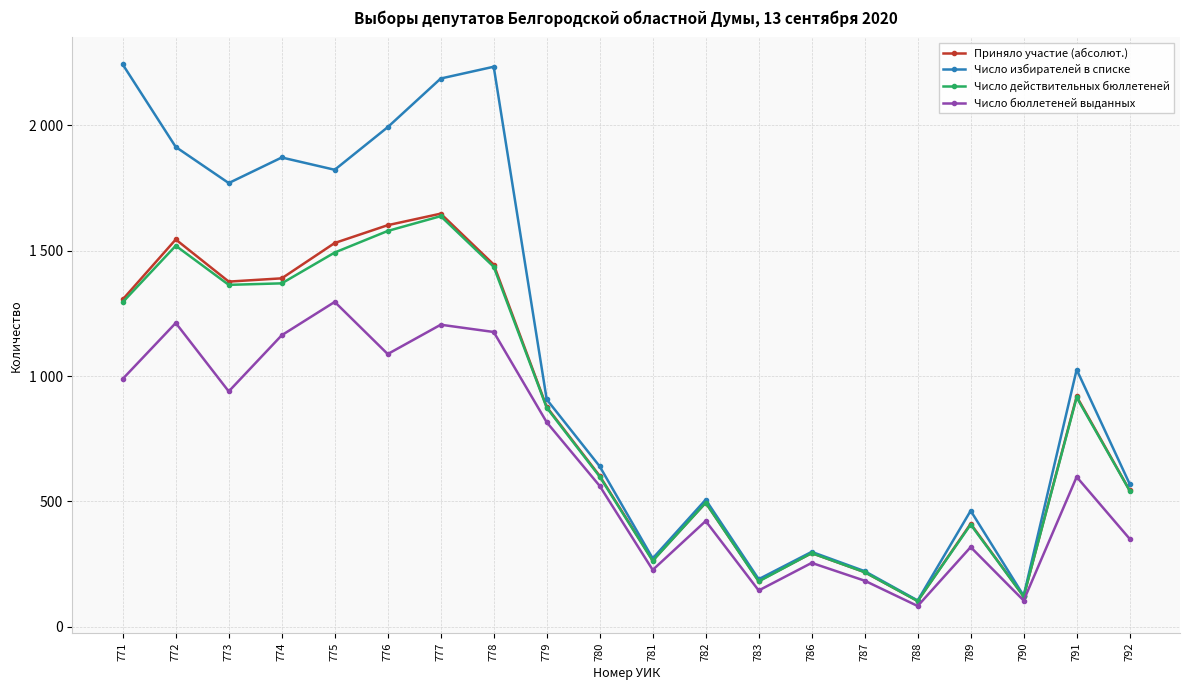

Reading left to right, list all the values displayed in this chart.

Приняло участие (абсолют.): 1306	1545	1377	1390	1531	1602	1648	1445	877	602	265	495	183	294	218	103	411	121	919	544
Число избирателей в списке: 2243	1914	1770	1872	1823	1993	2187	2234	907	640	273	507	190	299	222	105	463	124	1026	570
Число действительных бюллетеней: 1295	1520	1364	1370	1493	1579	1638	1436	874	599	263	495	181	294	218	103	408	121	915	543
Число бюллетеней выданных: 989	1212	939	1163	1296	1088	1205	1176	816	562	227	422	145	255	184	83	318	105	598	351